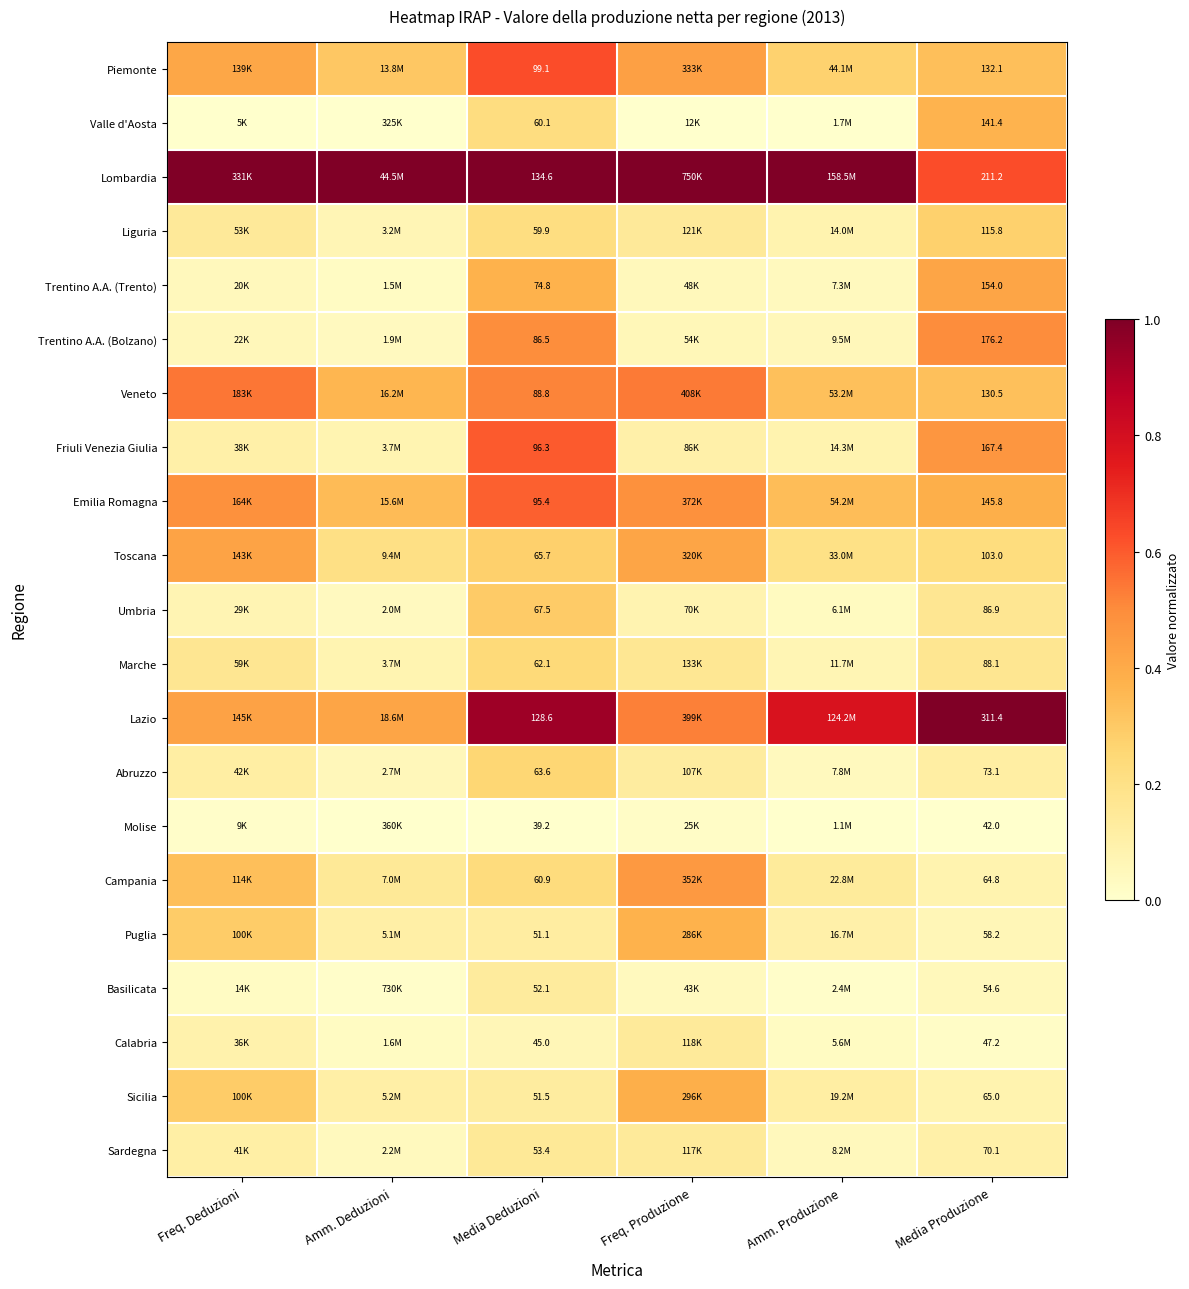

Rank the series at Freq. Produzione from highest to lowest value.

Lombardia, Veneto, Lazio, Emilia Romagna, Campania, Piemonte, Toscana, Sicilia, Puglia, Marche, Liguria, Calabria, Sardegna, Abruzzo, Friuli Venezia Giulia, Umbria, Trentino A.A. (Bolzano), Trentino A.A. (Trento), Basilicata, Molise, Valle d'Aosta